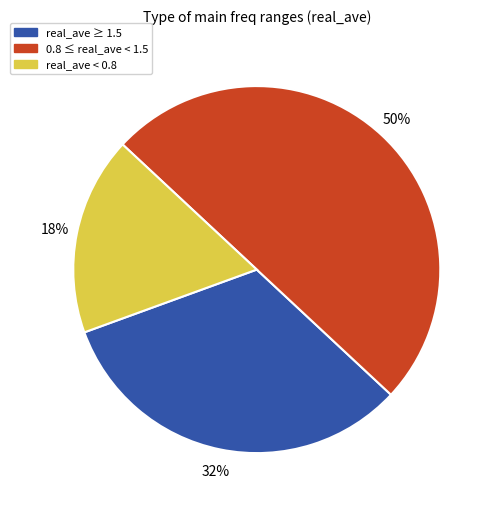

To the nearest percent, what is the average slice percentage?

33%